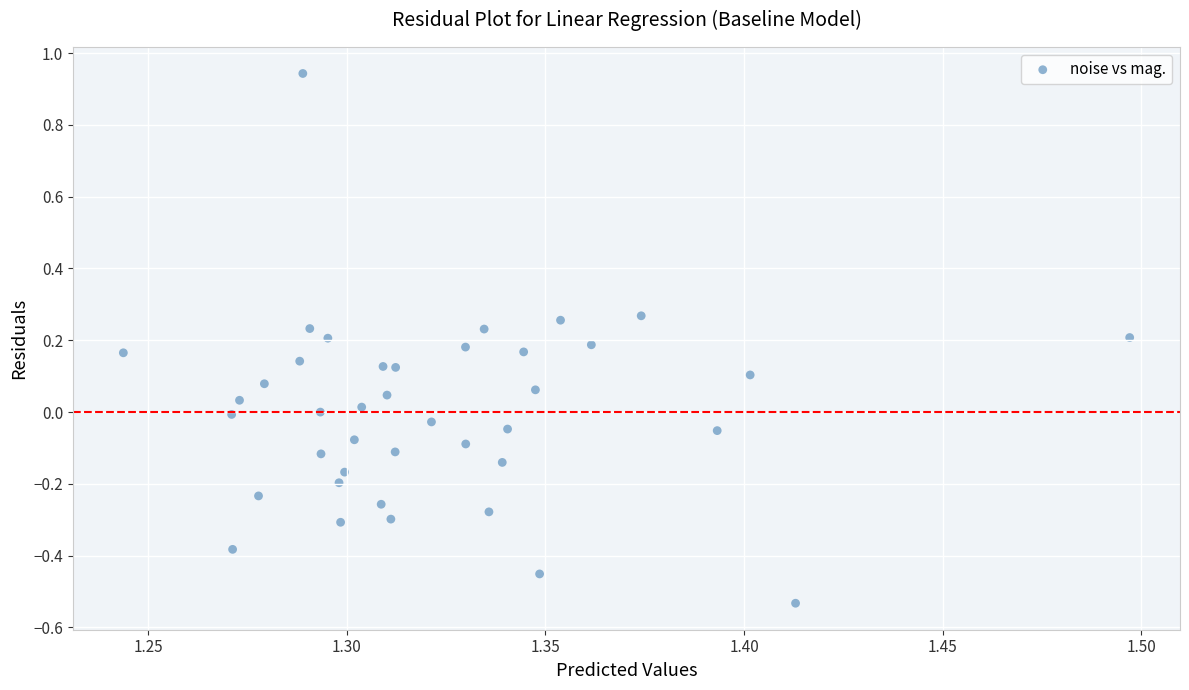

What is the range of Y values (max minus min)?

1.5